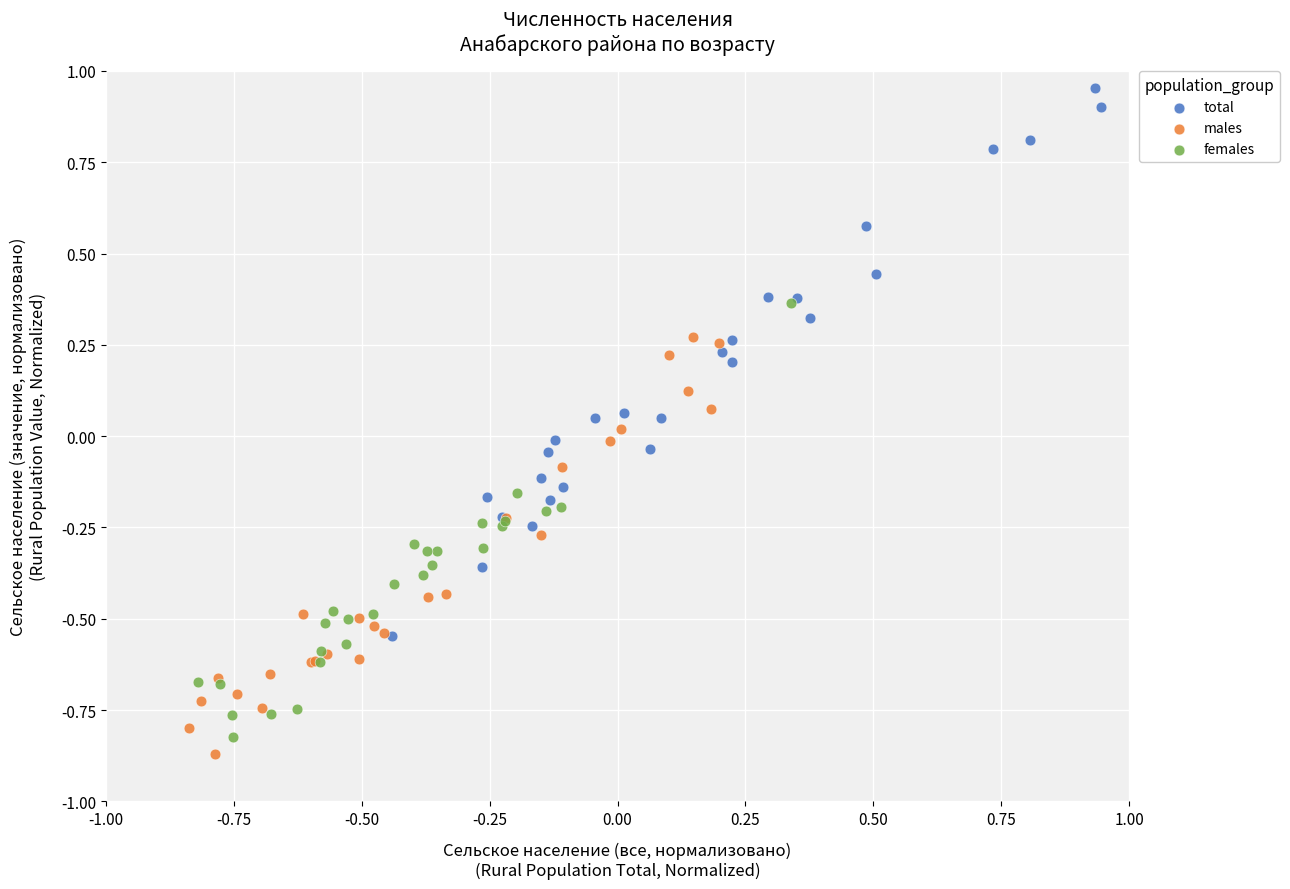

Which series contains the highest Y value?

total